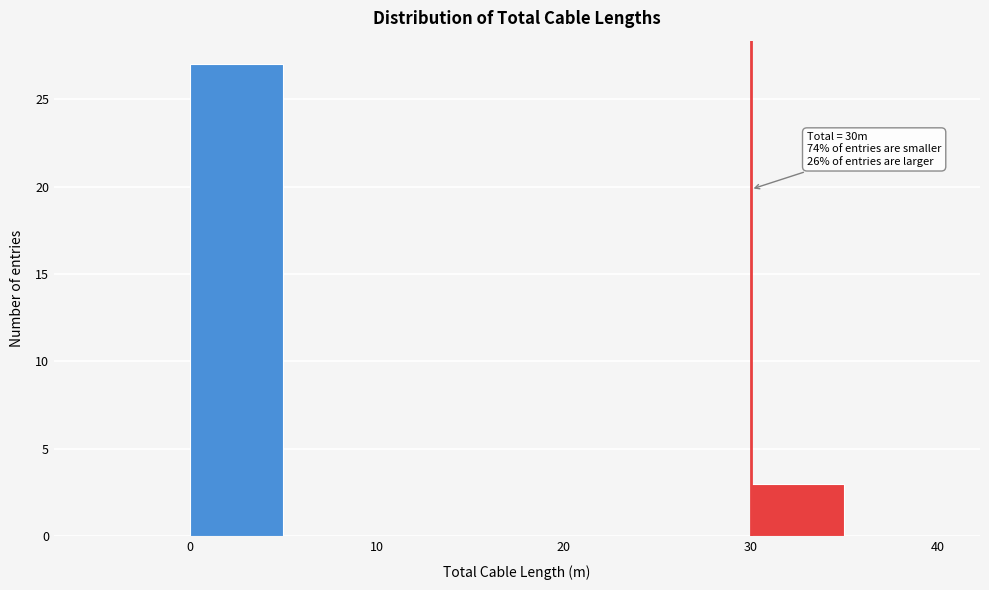

Which range on the x-axis has the tallest bar?

0 to 5